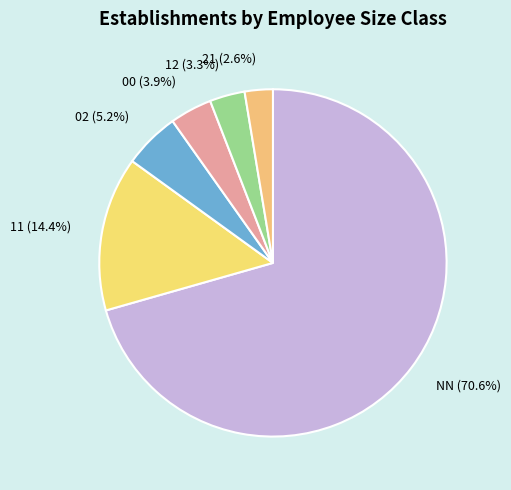

Combined, do 21 and NN account for over 50%?

Yes